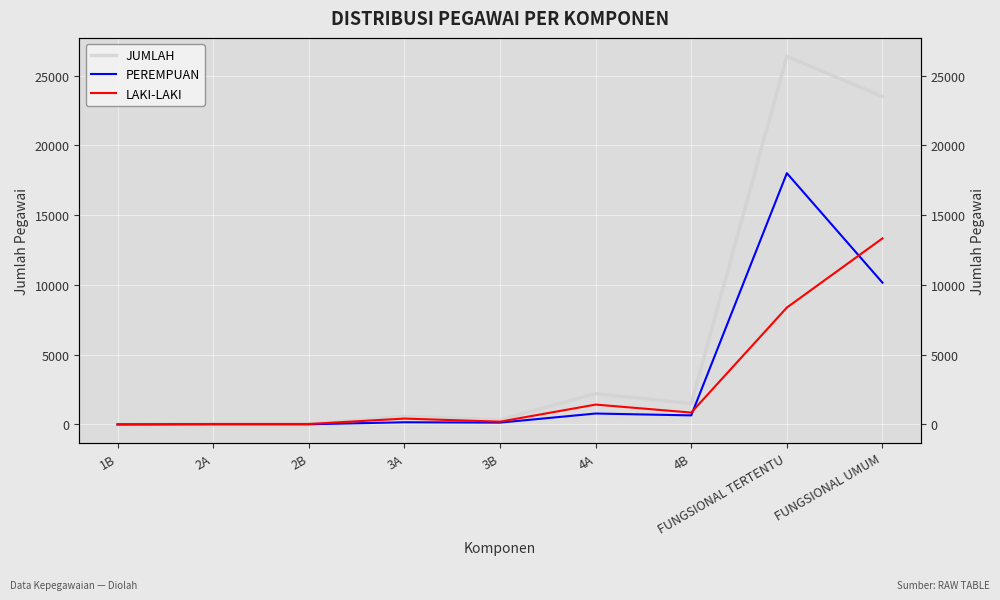

How many interior local peaks does the LAKI-LAKI series have?

2